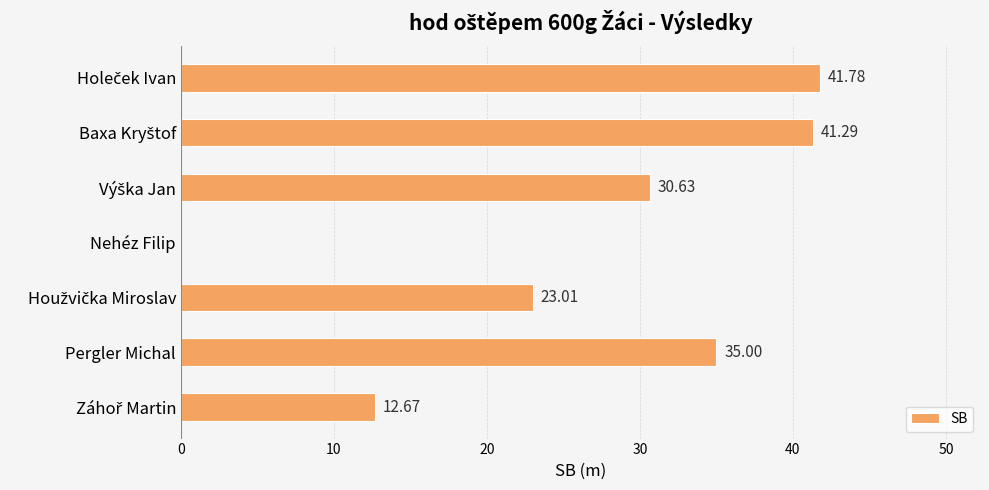

What is the sum of all values?

184.4